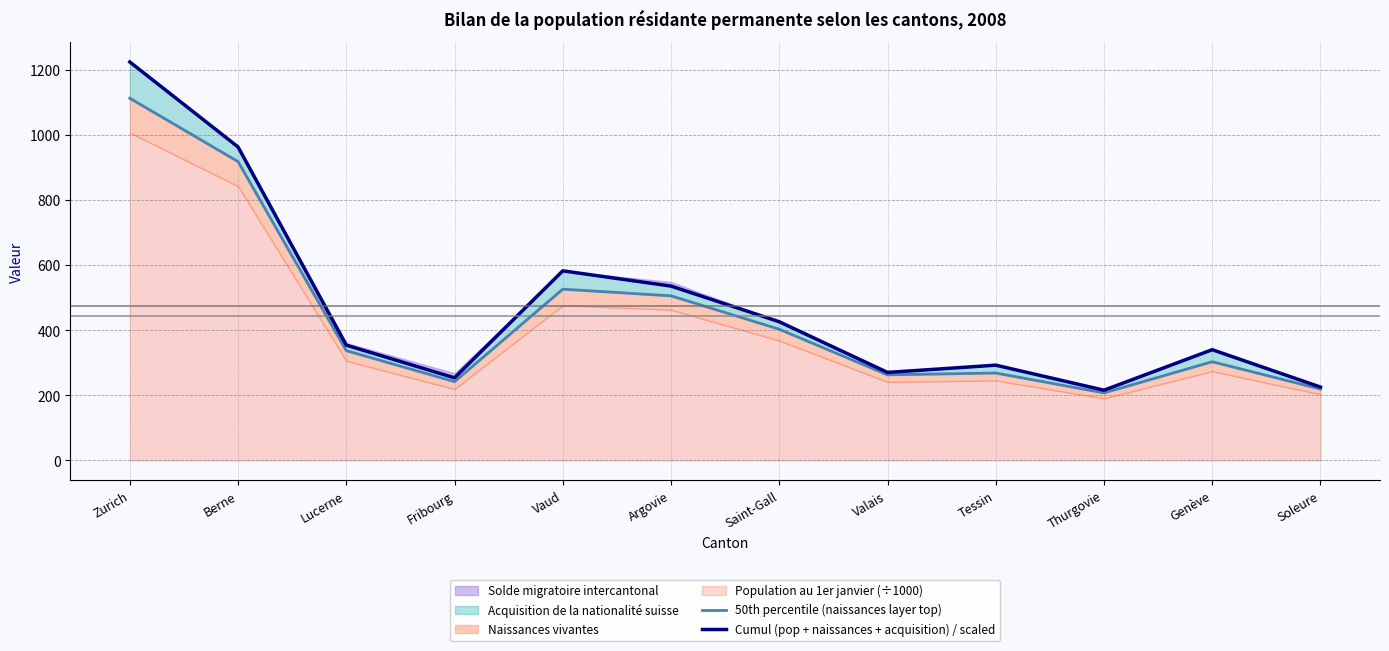

Which has a higher value, Fribourg or Zurich?

Zurich